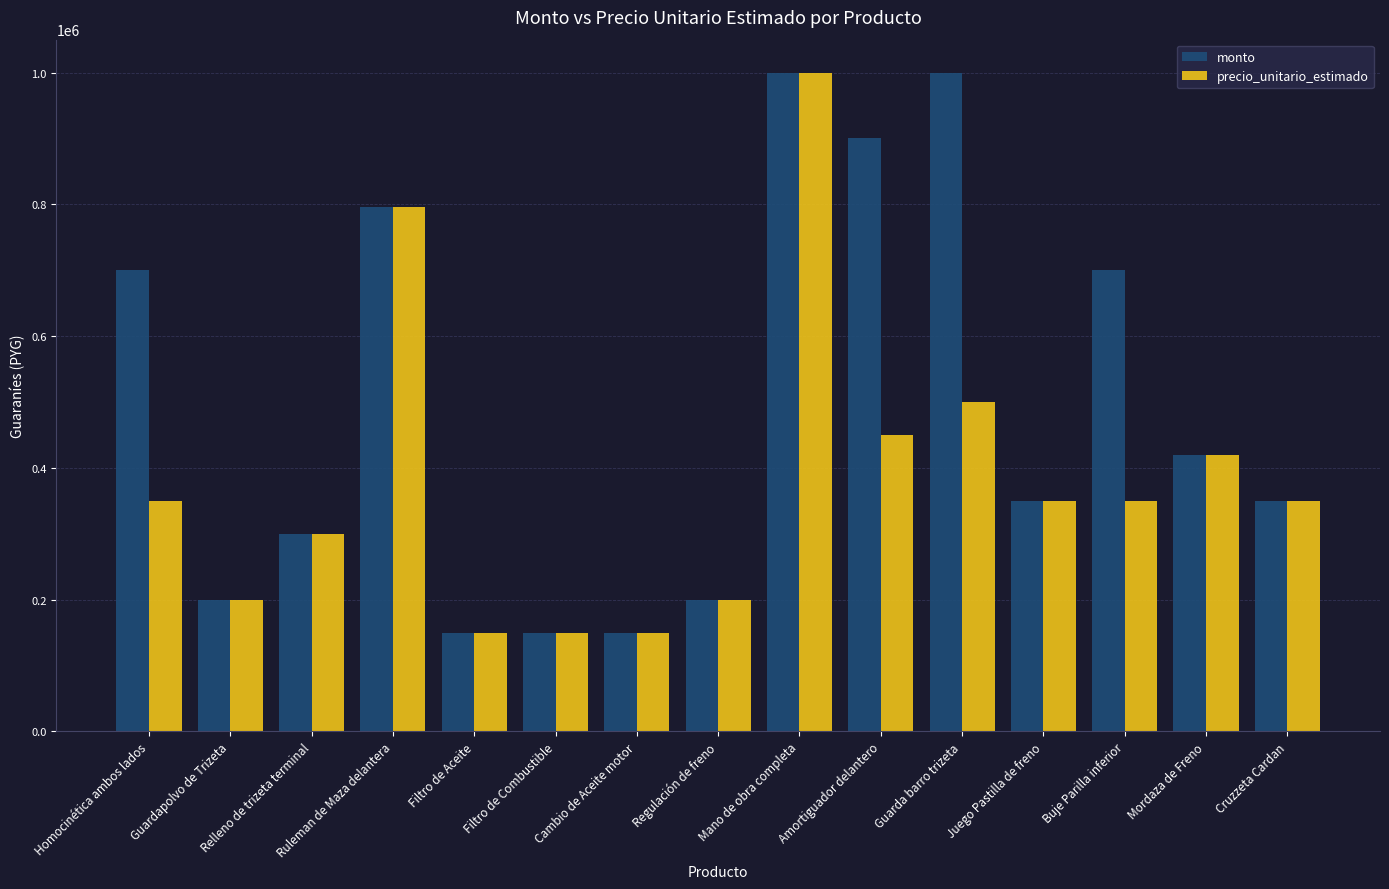

What is the difference between the monto values at Homocinética ambos lados and Mano de obra completa?

300000